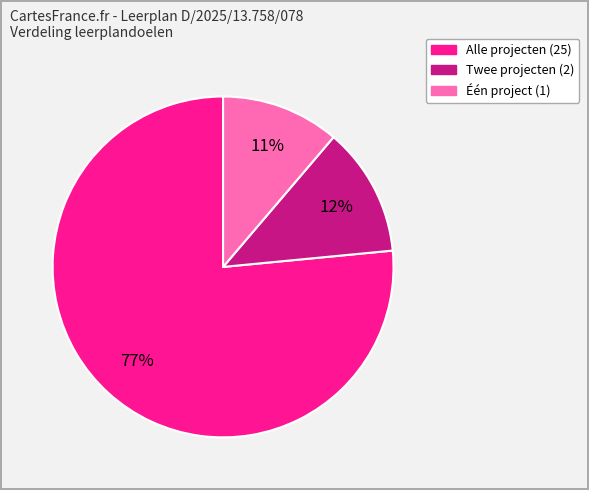

Does any single category account for the majority?

Yes